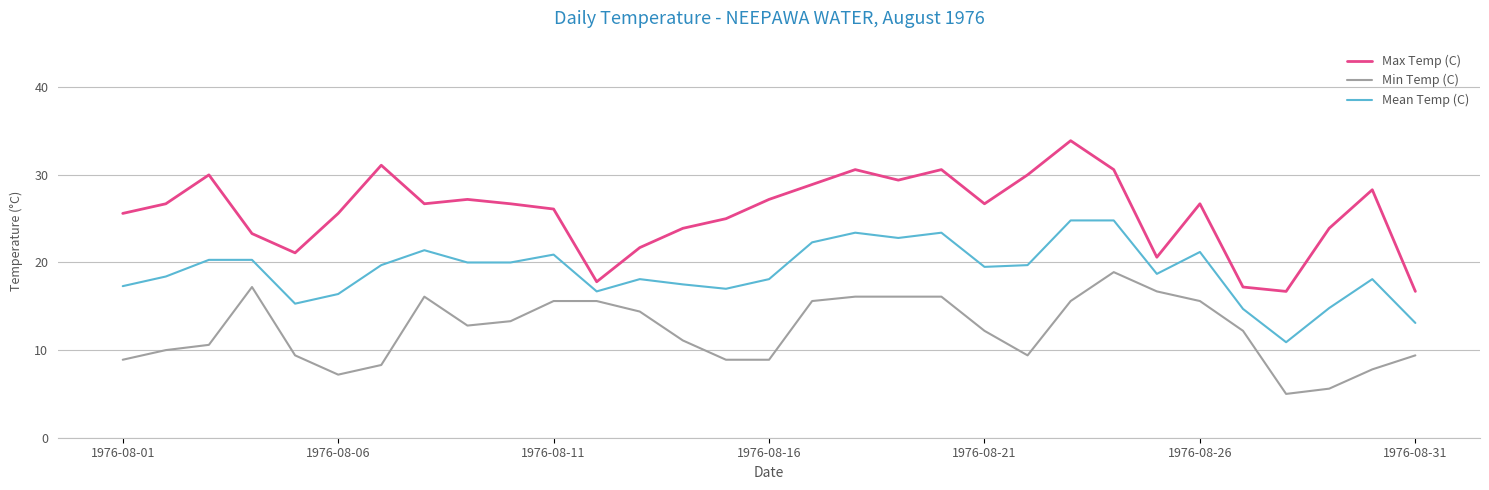

True or false: Min Temp (C) and Mean Temp (C) cross at least once.

False